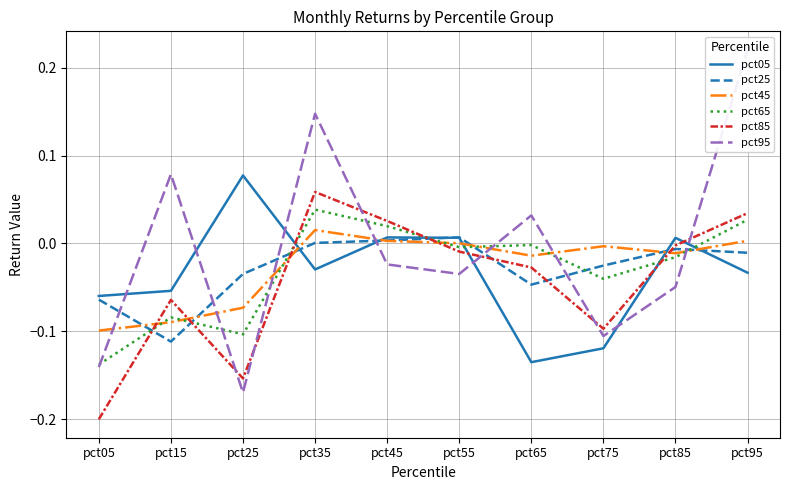

What is the difference between the second highest and minimum values in the pct95 series?

0.3